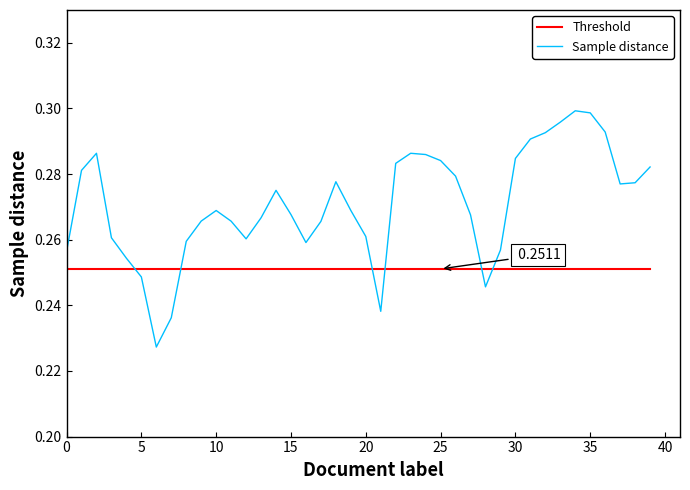

Which series has the largest total across all categories?

Sample distance